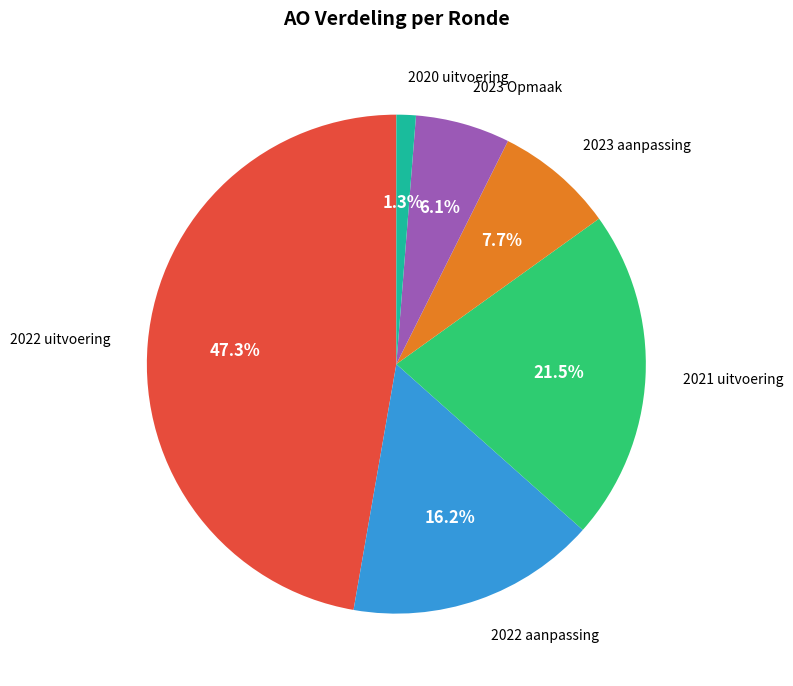

Is there any slice that represents more than half of the pie?

No